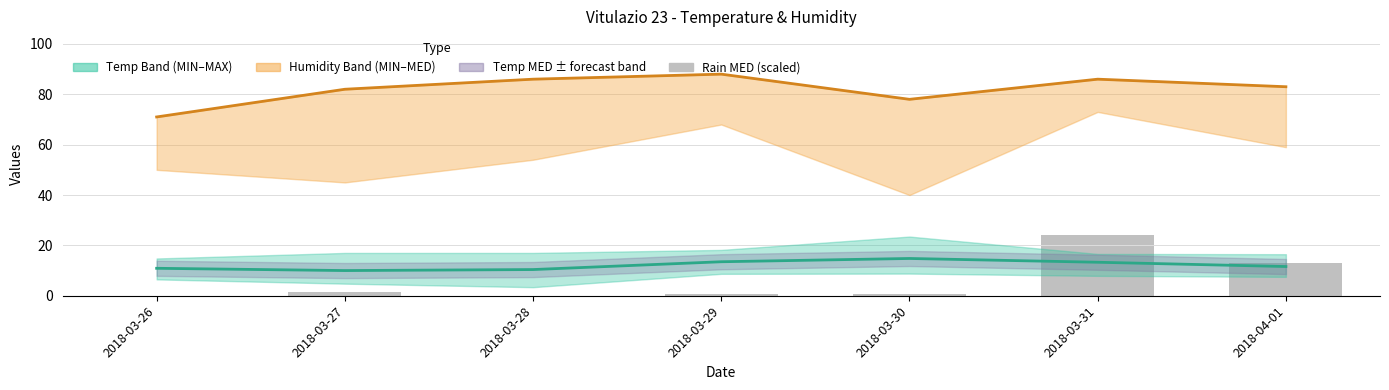

What is the label of the 3rd bar from the left?

2018-03-28